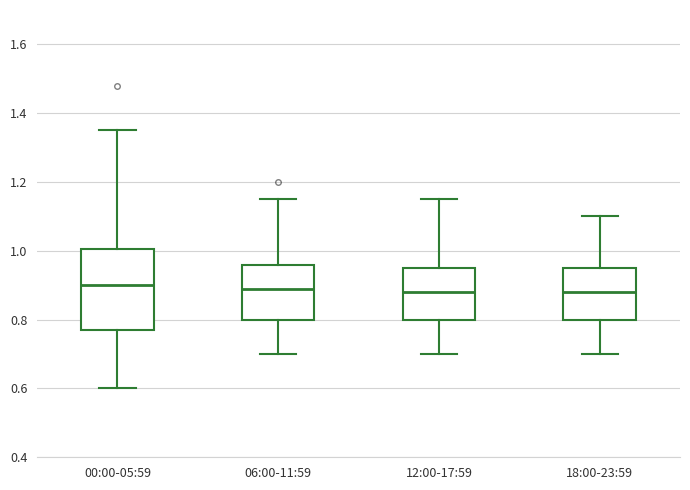

Reading left to right, transcribe this box plot: for each box, give where its median line is, the range the box spans, and where its two whiskers end, as read against the y-axis. The values are not printed on the chart, so give them approximately, as read against the axis.

00:00-05:59: median 0.90, box 0.78 to 1.00, whiskers 0.60 to 1.36
06:00-11:59: median 0.90, box 0.80 to 0.96, whiskers 0.70 to 1.16
12:00-17:59: median 0.88, box 0.80 to 0.96, whiskers 0.70 to 1.16
18:00-23:59: median 0.88, box 0.80 to 0.96, whiskers 0.70 to 1.10